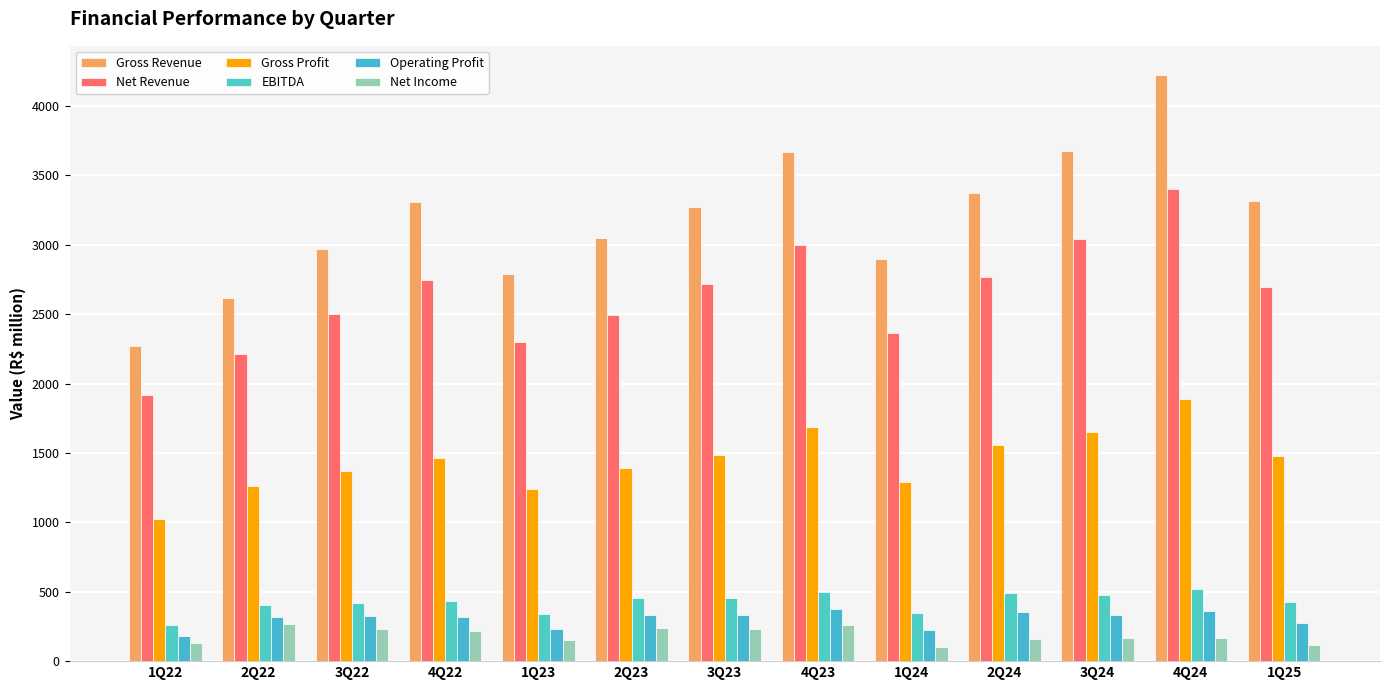

How many bars are there in each group?

6